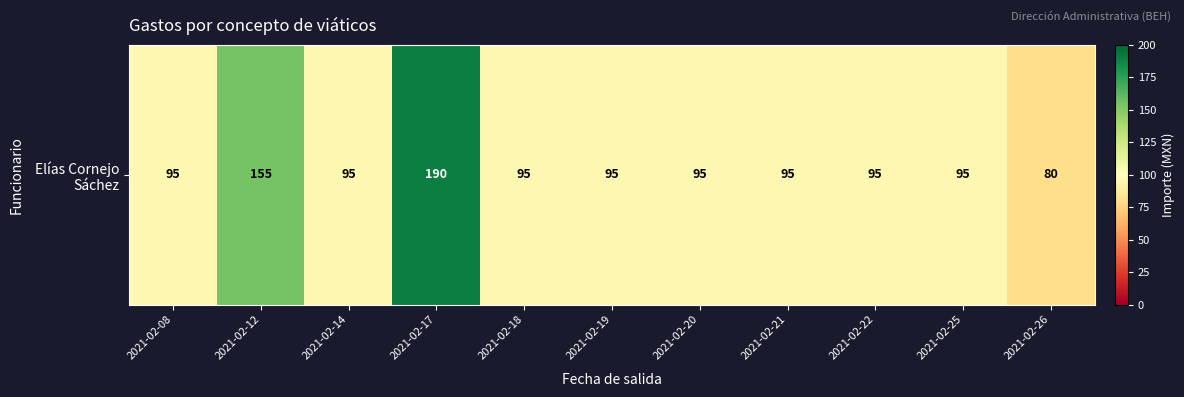

At which label is the value closest to 135?

2021-02-12